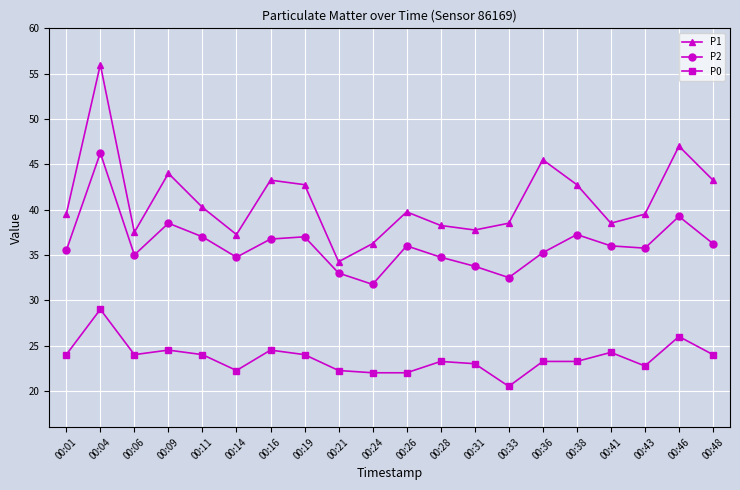

Is the value of P2 at 00:31 greater than the value of P1 at 00:16?

No